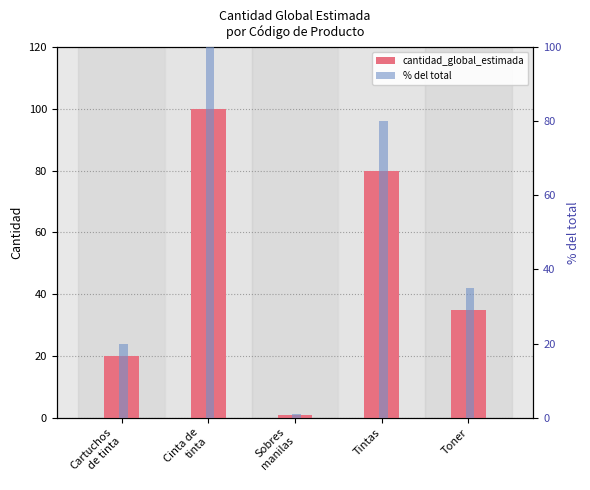

At how many categories does at least one series exceed 60?

2